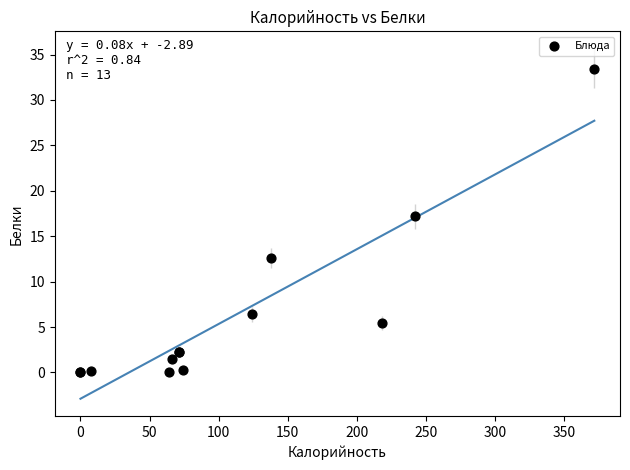

What Y value in the scatter plot is closest to 16?

17.2